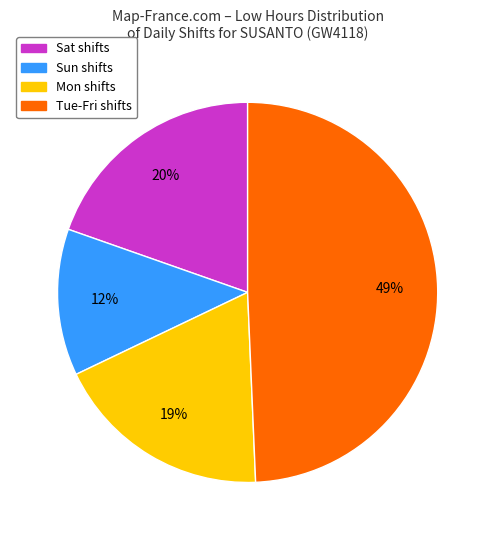

Does any single category account for the majority?

No